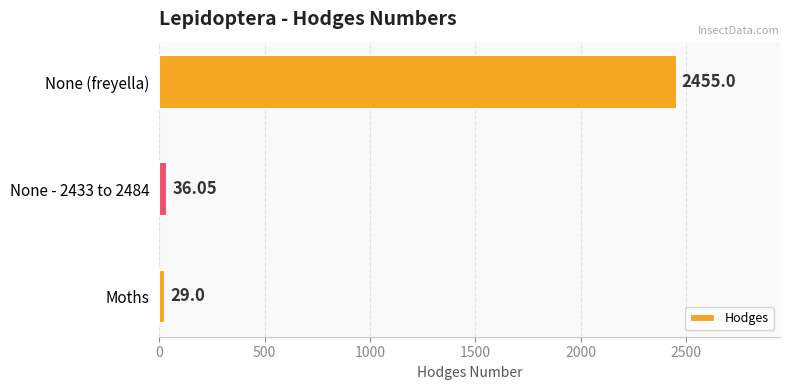

What is the average value?

840.0